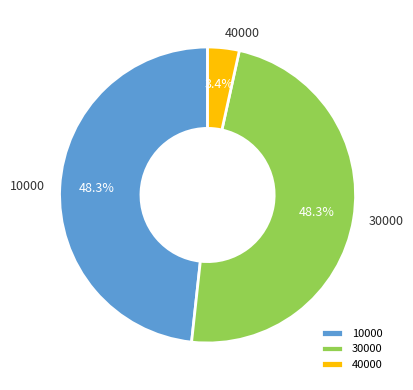

True or false: 30000 accounts for 18% of the total.

False